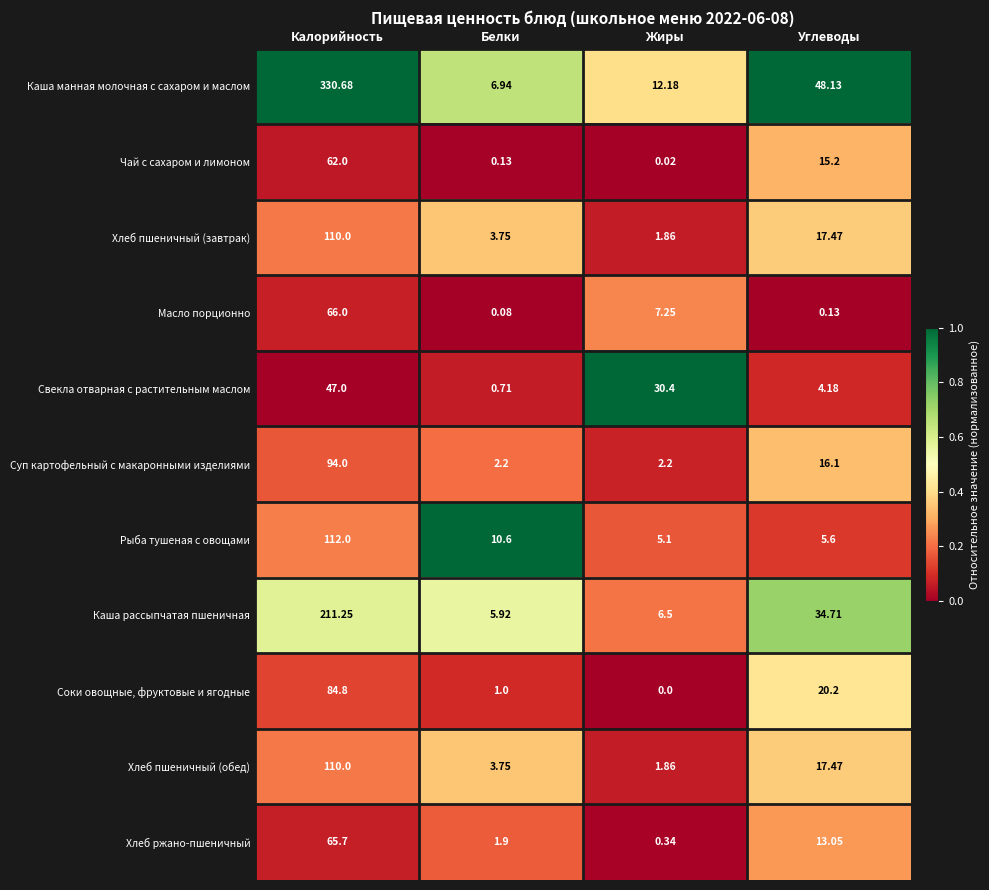

At which category does the chart reach its peak across all series?

Калорийность